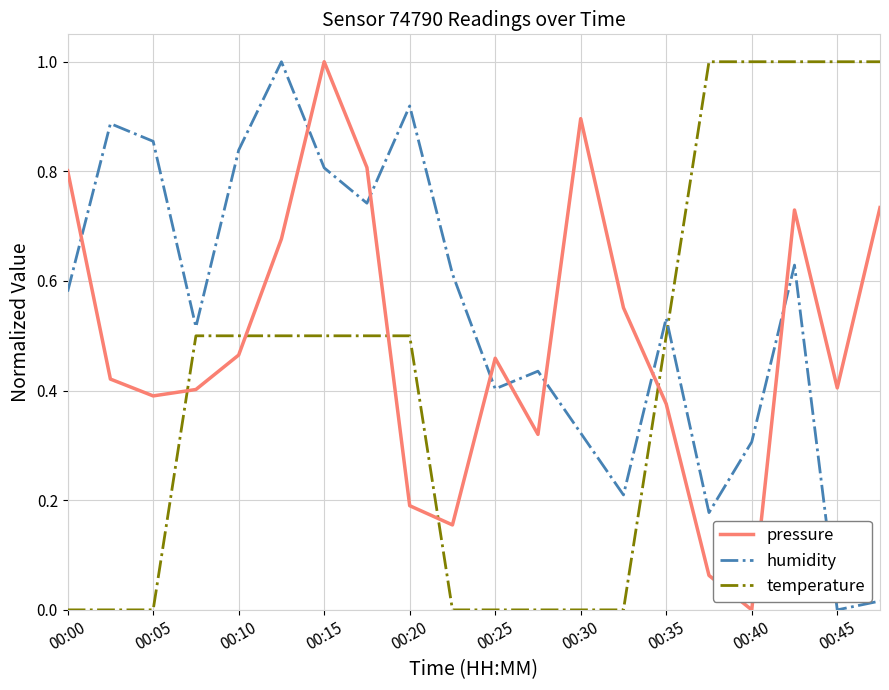

In pressure, how many points are higher than both neighbors (excluding endpoints)?

4